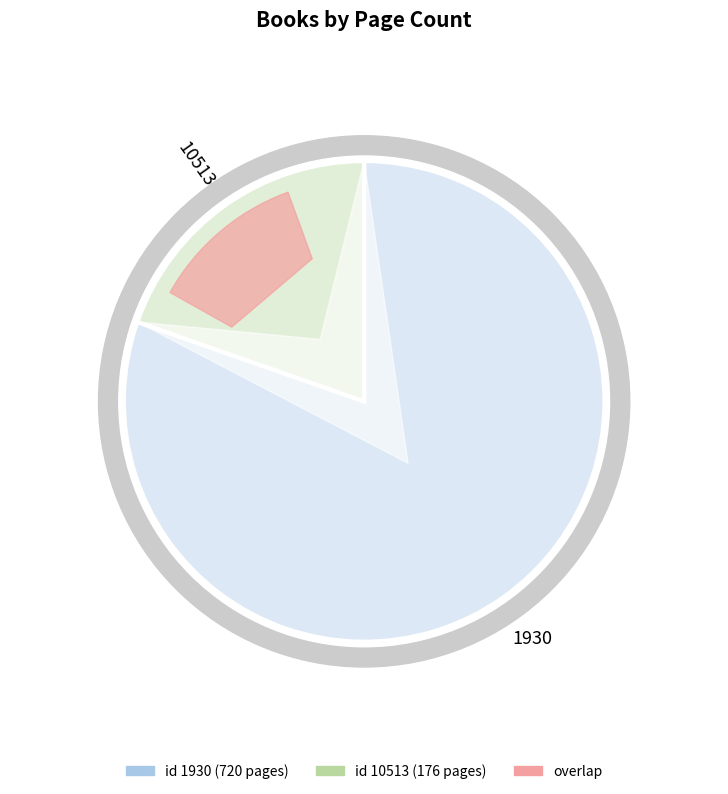

To the nearest percent, what is the difference between the largest and smallest slice percentages?

61%